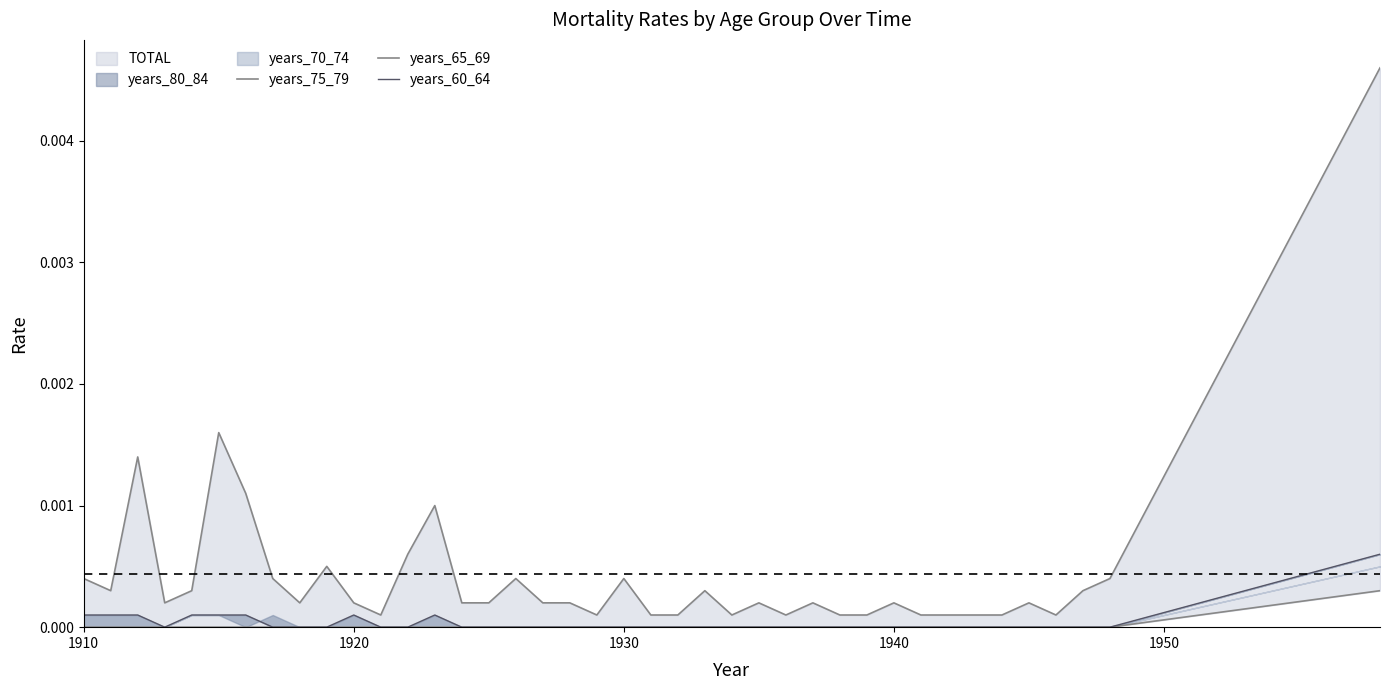

True or false: years_60_64 has more than 0 interior local peaks.

True